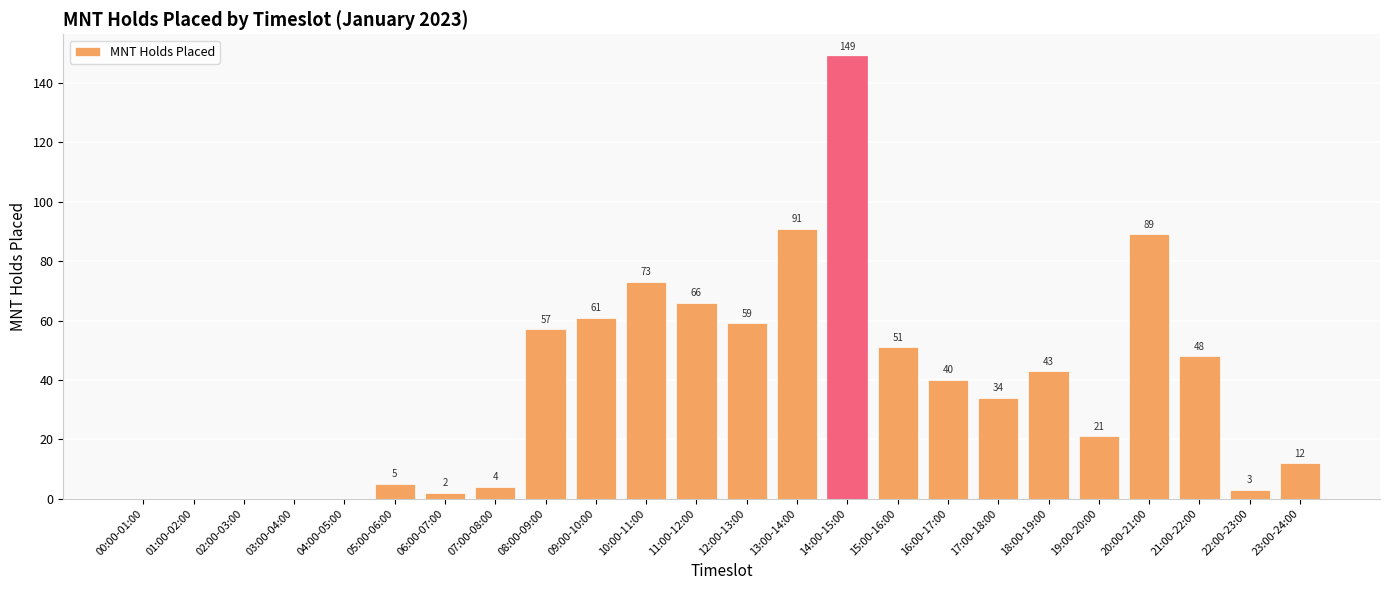

The value at 04:00-05:00 is -69. True or false?

False